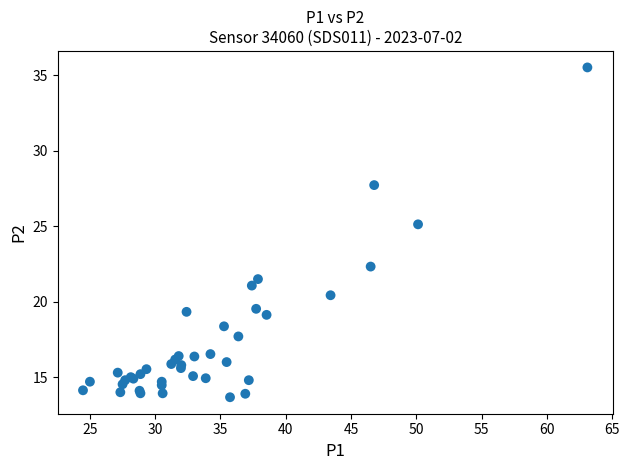

What Y value in the scatter plot is closest to 24?

25.1